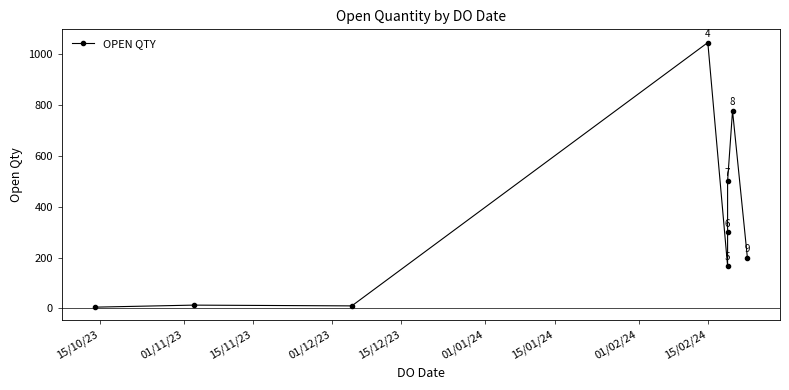

Which has a higher value, 15/11/23 or 15/02/24?

15/02/24